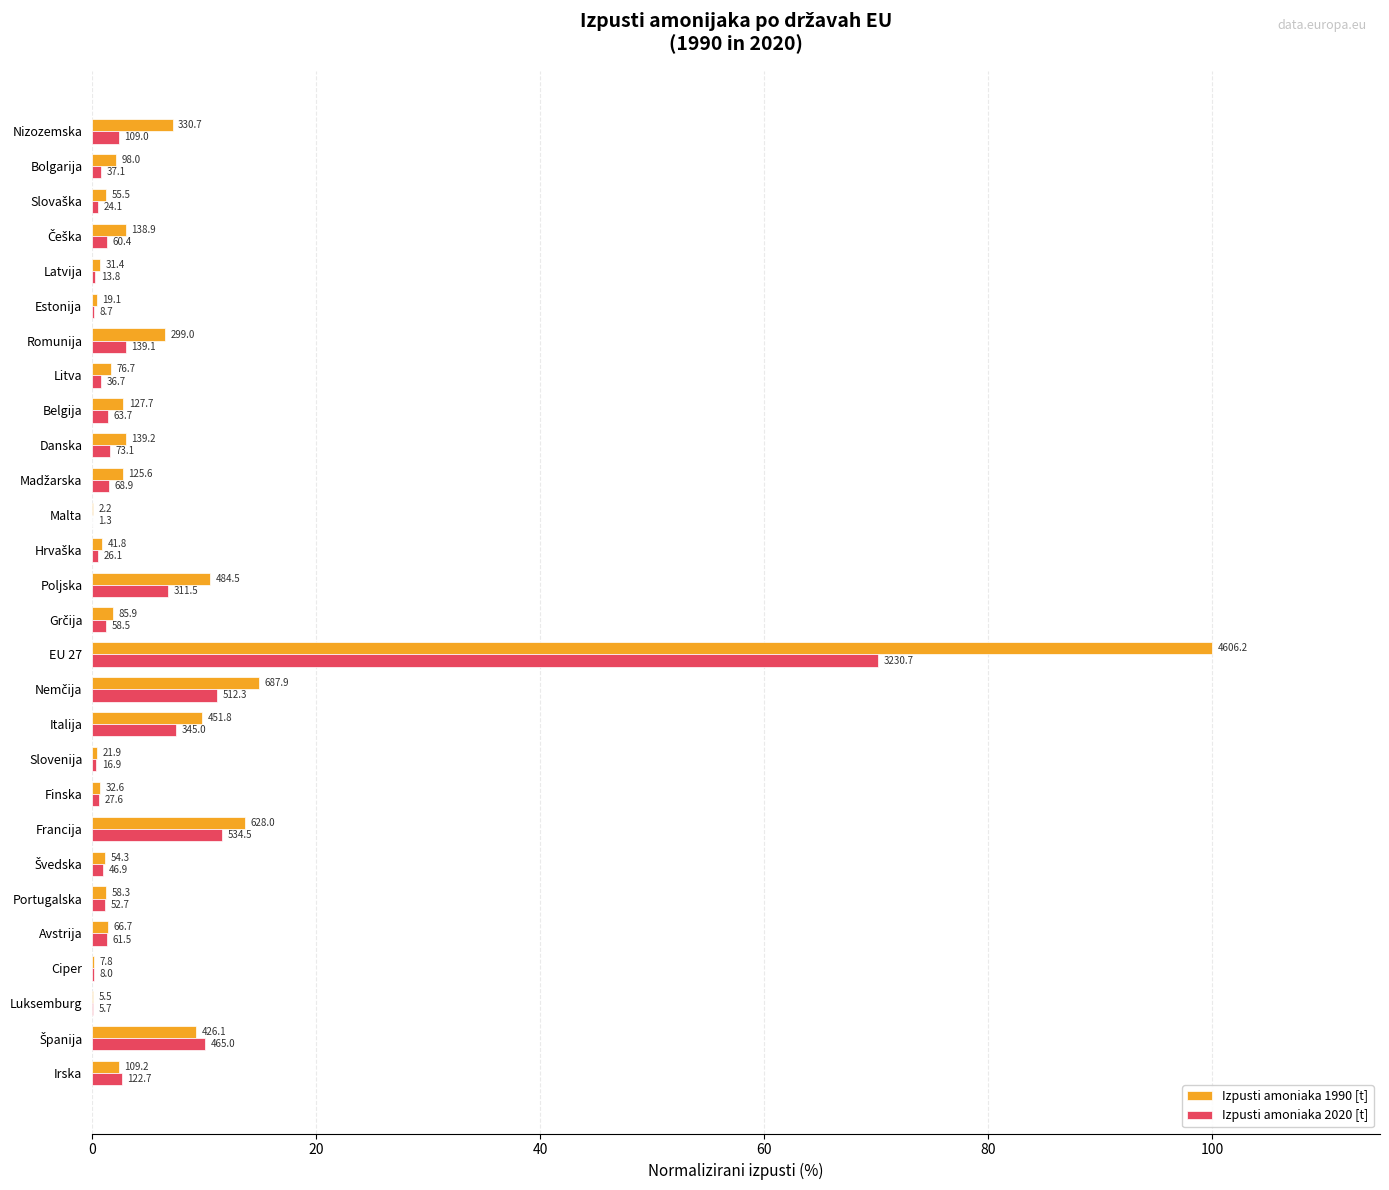

What is the greatest value displayed?

100.0